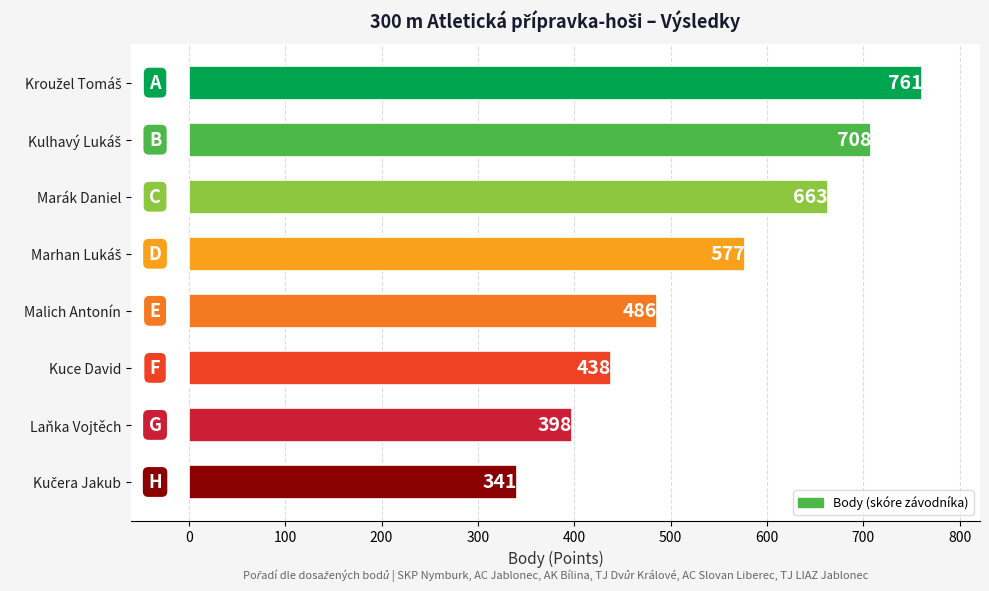

What is the label of the 3rd bar from the top?

Marák Daniel